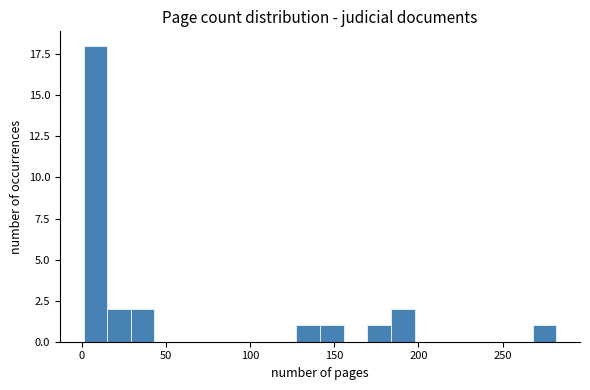

Around what value on the x-axis is the tallest bar? Give the approximate position of its centre, as read against the axis.

10